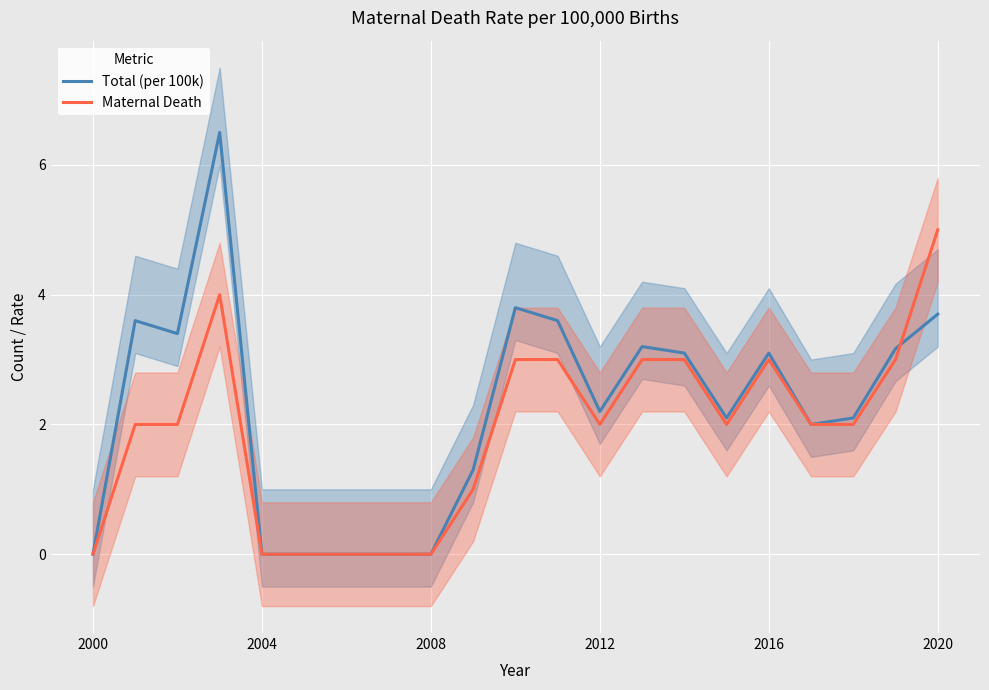

The value of Total (per 100k) at 2000 is 3.4. True or false?

False